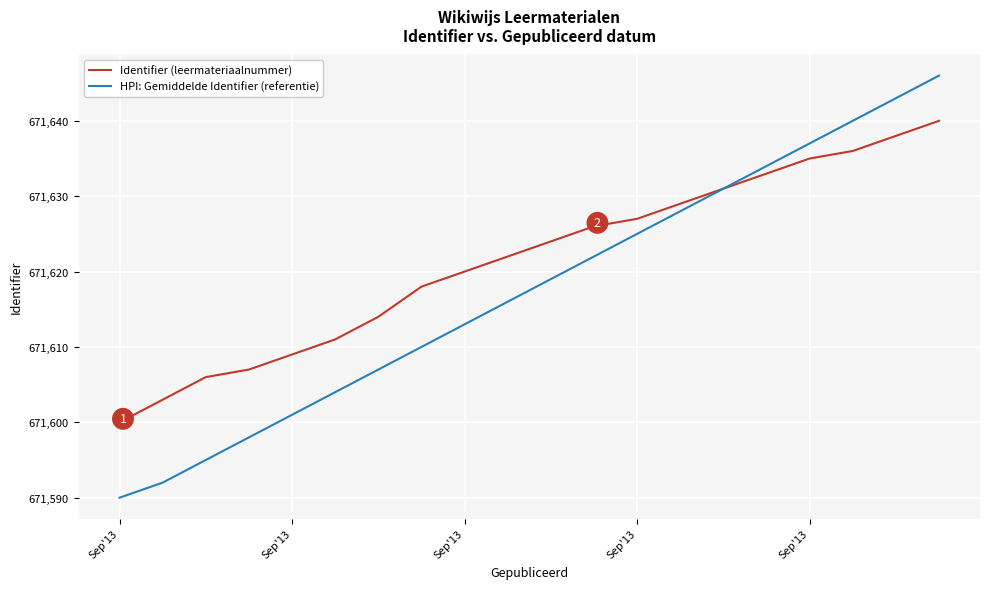

Reading right to left, what are all the values shown in this chart?

Identifier (leermateriaalnummer): 671640	671638	671636	671635	671633	671631	671629	671627	671626	671624	671622	671620	671618	671614	671611	671609	671607	671606	671603	671600
HPI: Gemiddelde Identifier (referentie): 671646	671643	671640	671637	671634	671631	671628	671625	671622	671619	671616	671613	671610	671607	671604	671601	671598	671595	671592	671590